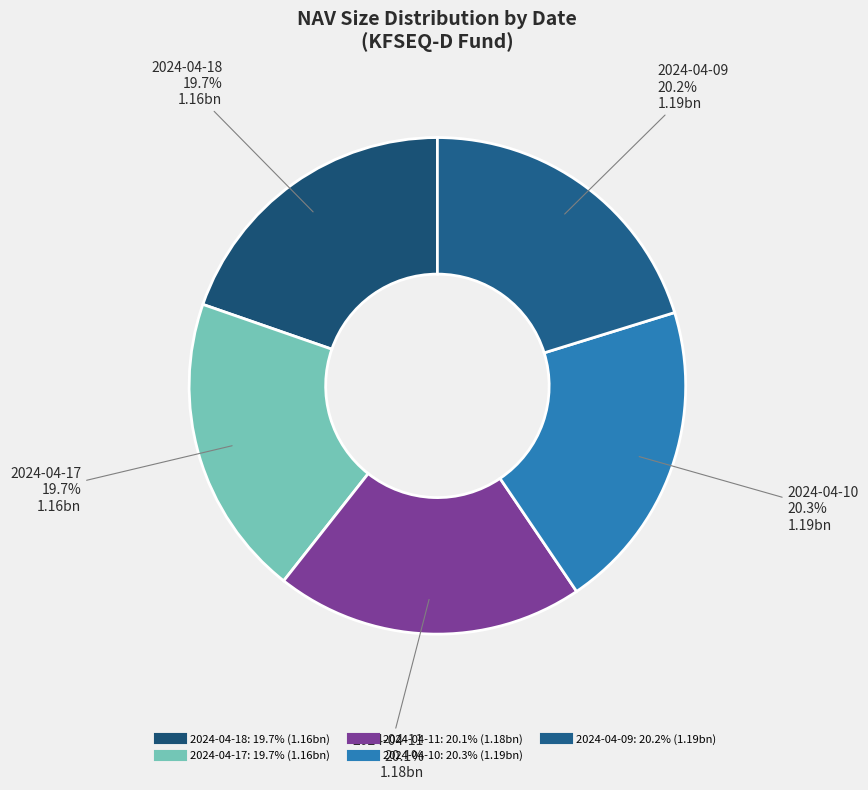

How many slices are in this pie chart?

5